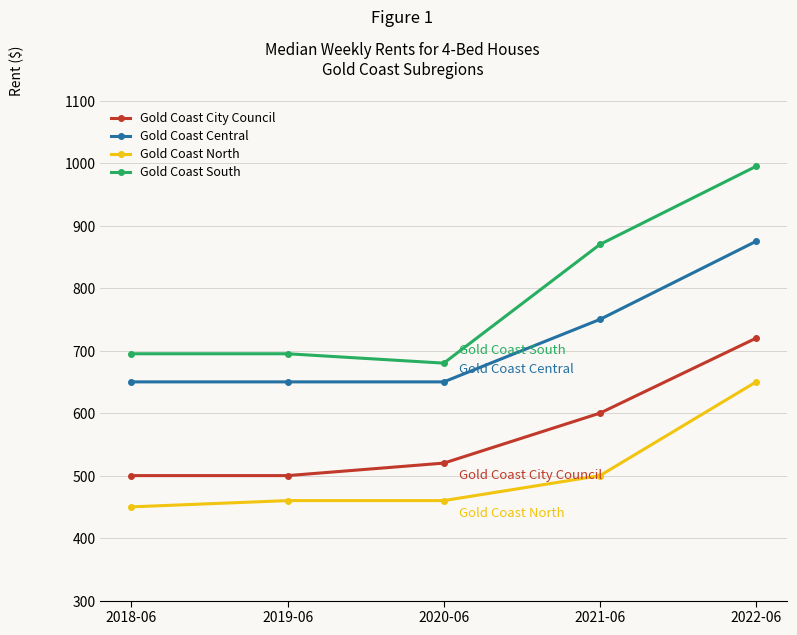

True or false: Gold Coast City Council and Gold Coast South cross at least once.

False